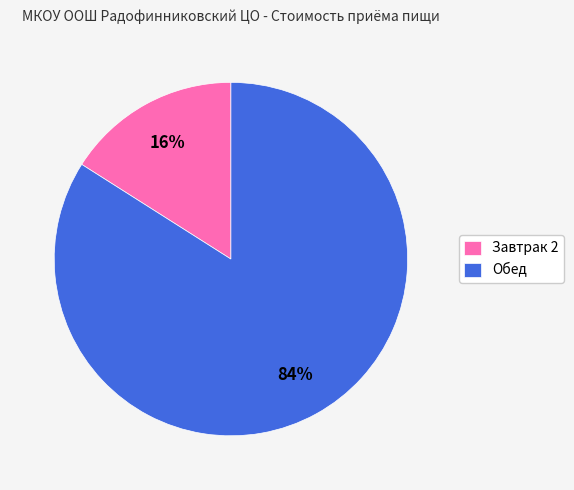

The Обед slice represents 94% of the pie. True or false?

False